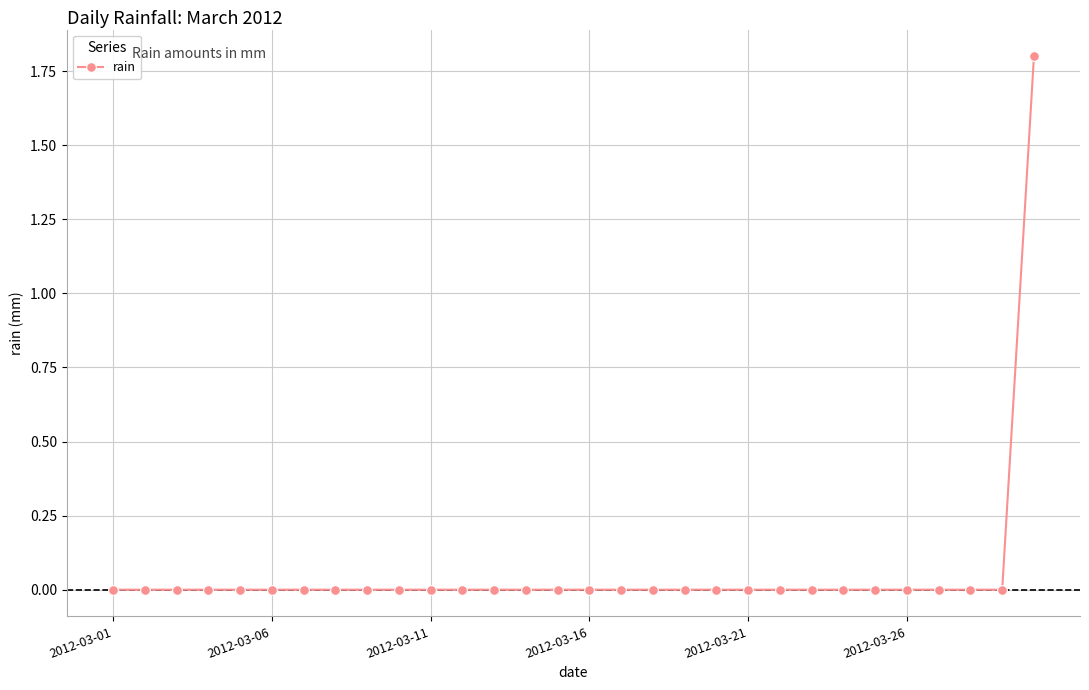

How many categories are shown in the chart?

30